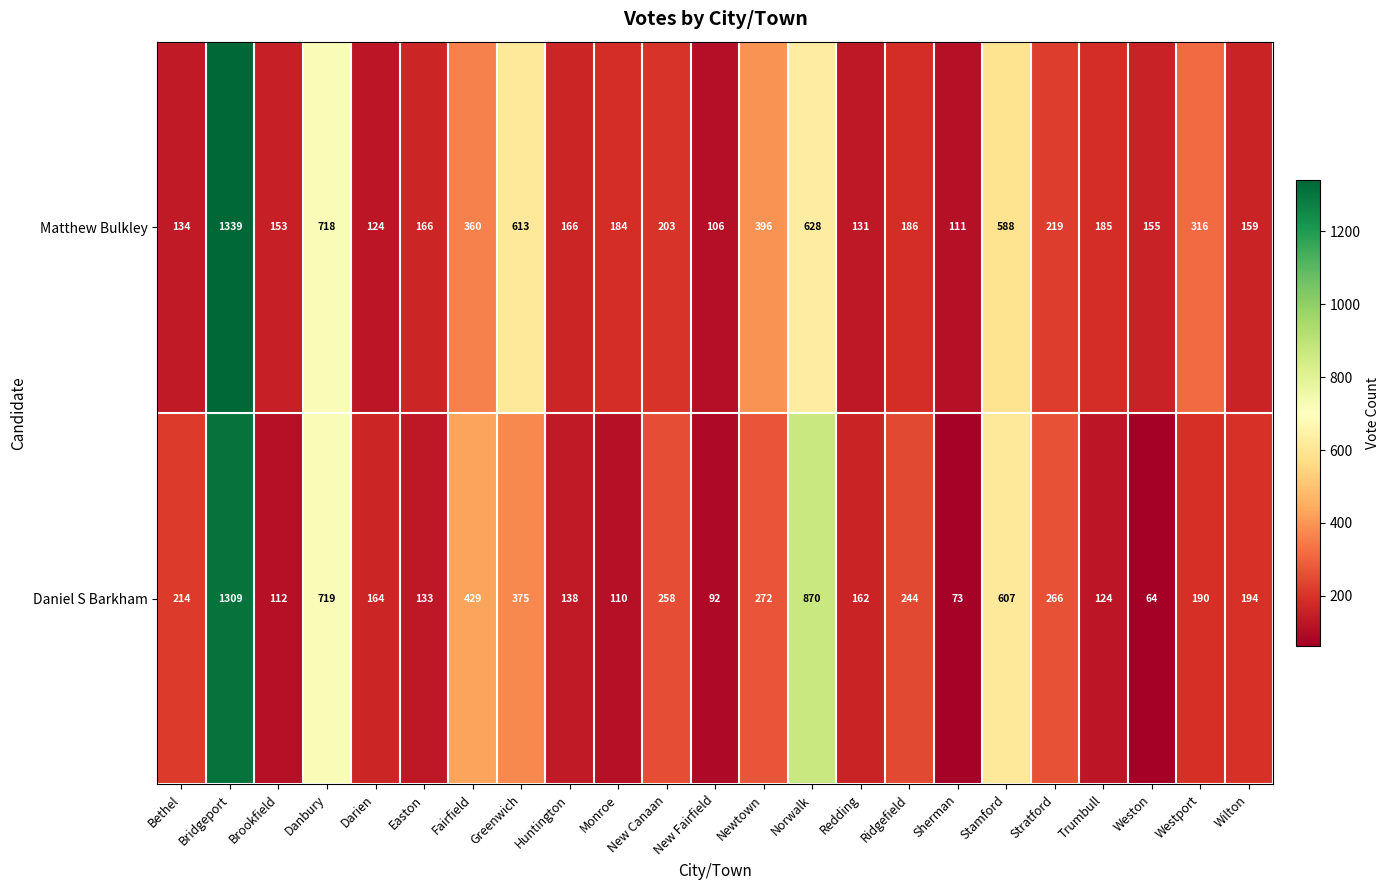

True or false: Daniel S Barkham has a value of 124 at Trumbull.

True